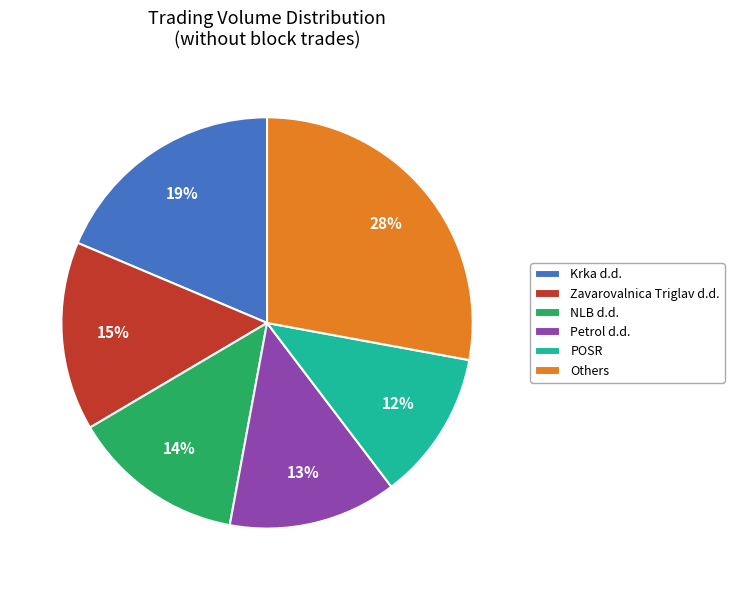

Does Petrol d.d. account for over 50% of the chart?

No